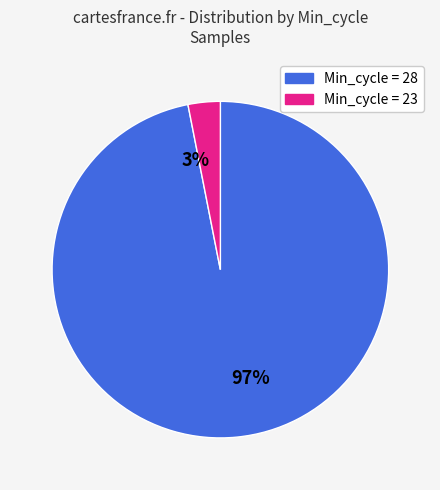

What percentage is the 3% slice, to the nearest percent?

3%